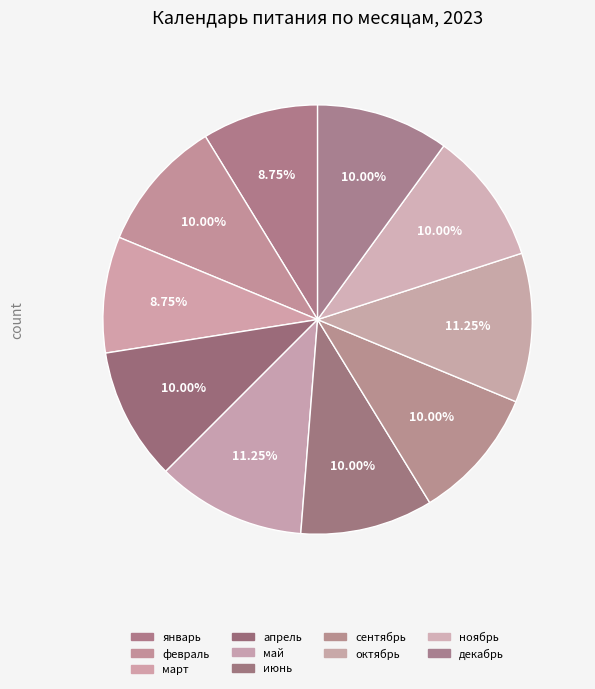

How many slices are in this pie chart?

10